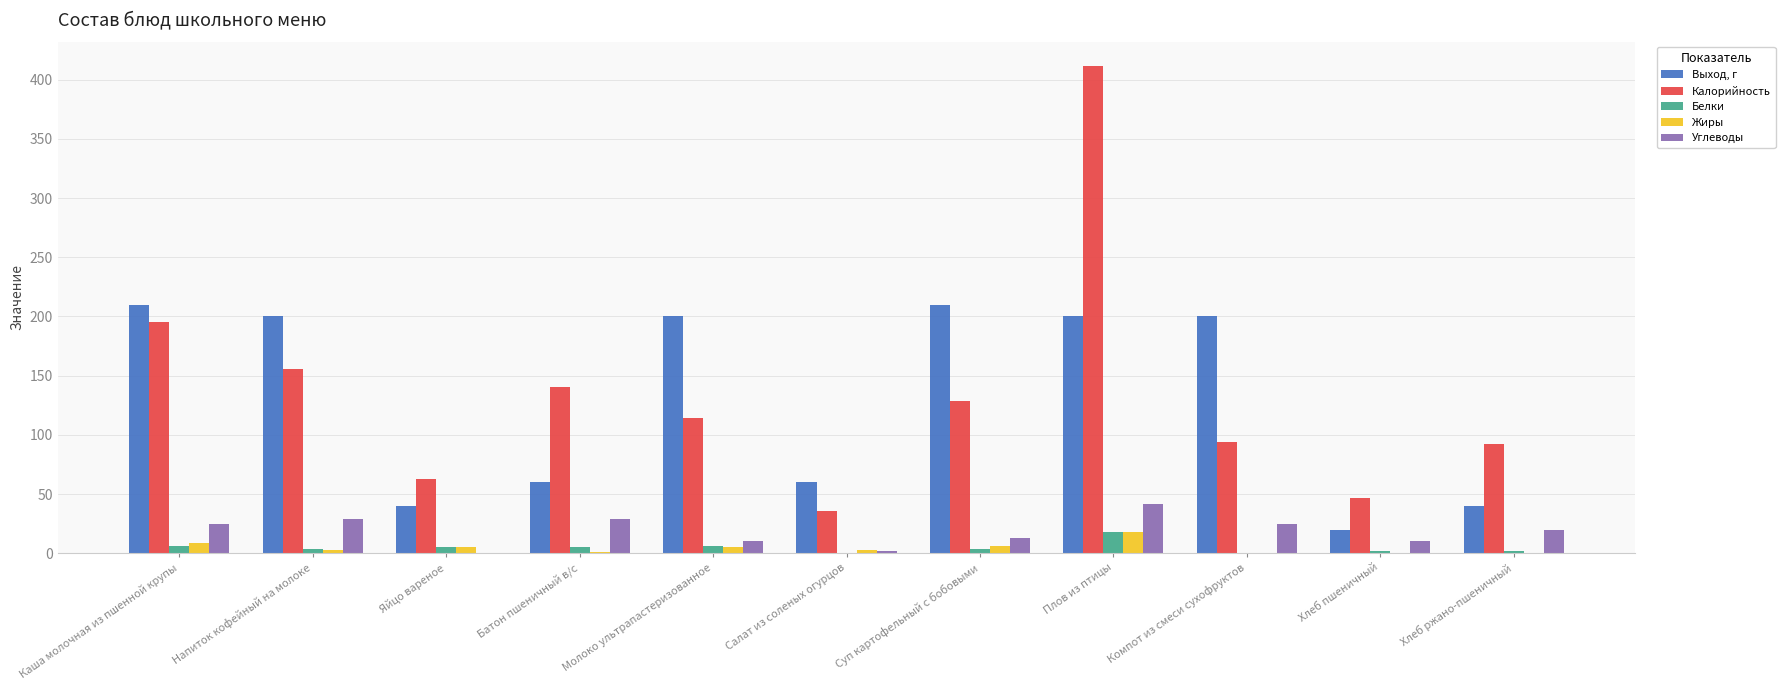

What is the average value of the Углеводы series?

18.6